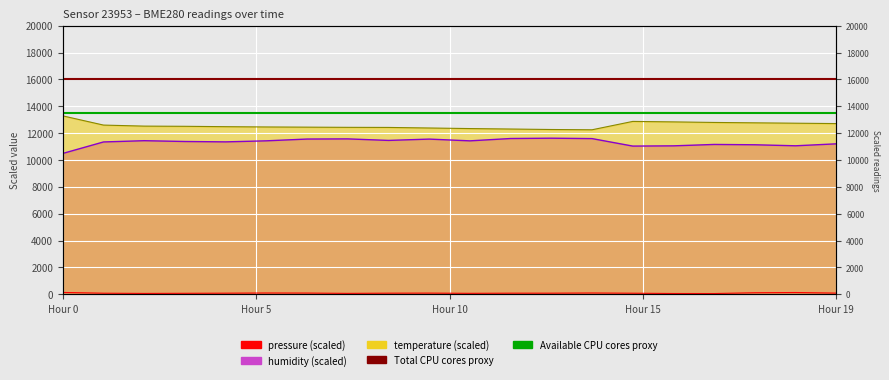

Does the chart display data point markers on the line(s)?

No